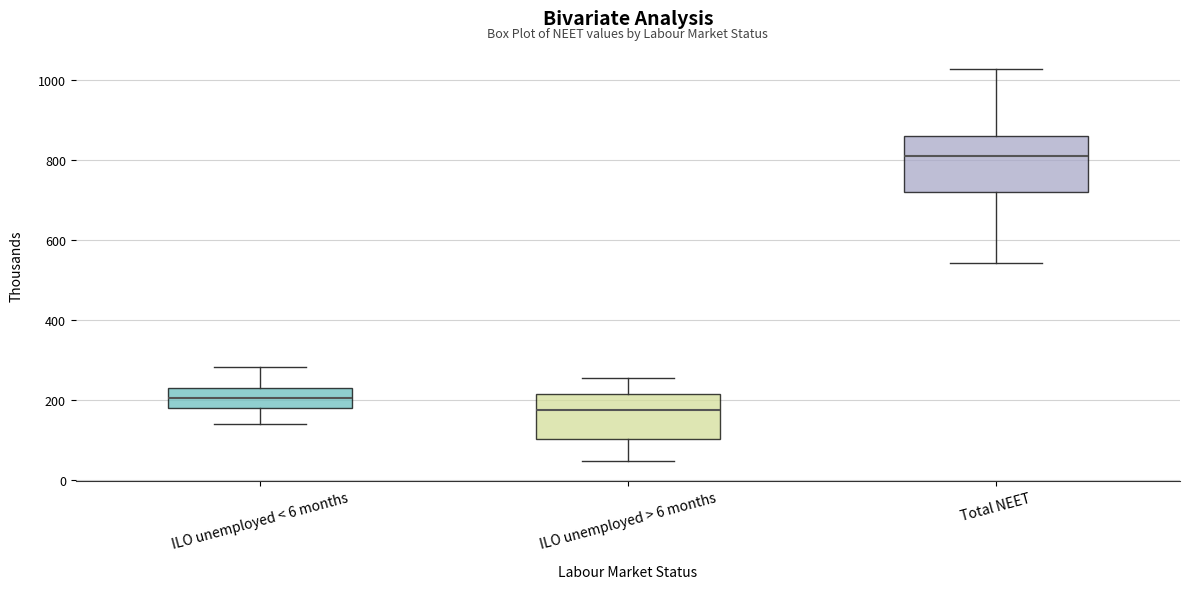

Where is the lower edge of the box for ILO unemployed < 6 months on the y-axis? The values are not printed on the chart, so give them approximately, as read against the axis.

180